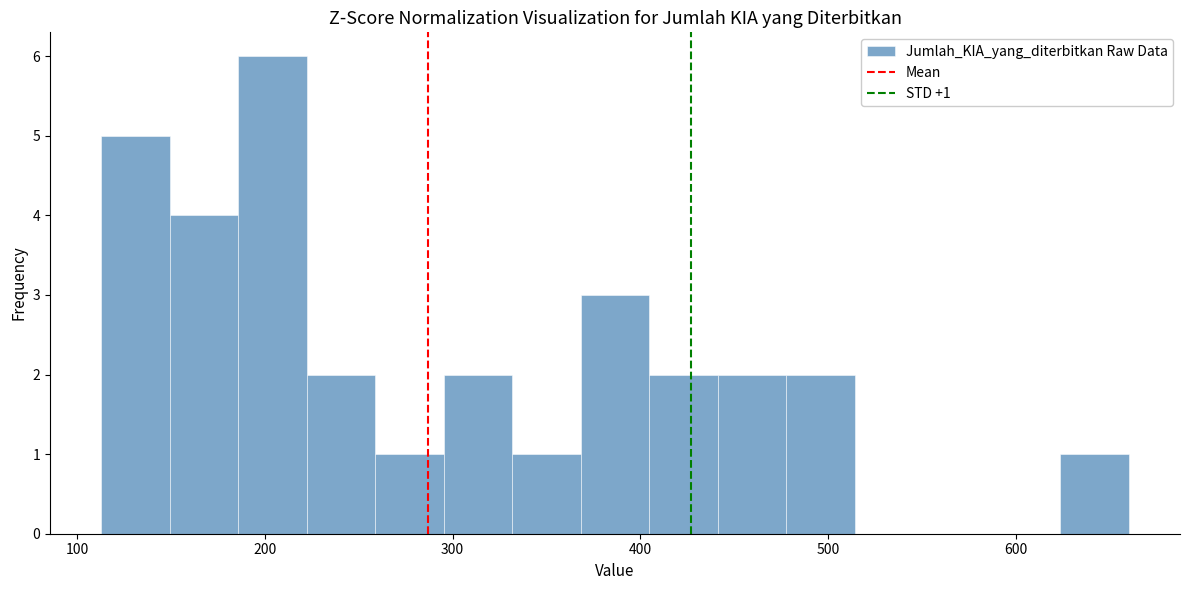

Read against the x-axis, roughly where is the centre of the tallest bar?

200